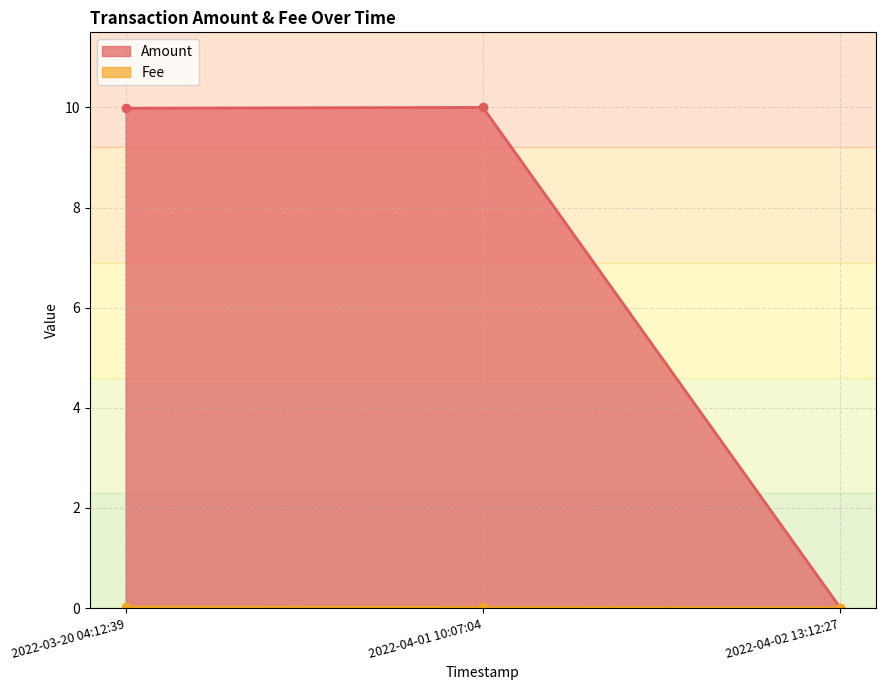

Does the chart have visible grid lines?

Yes